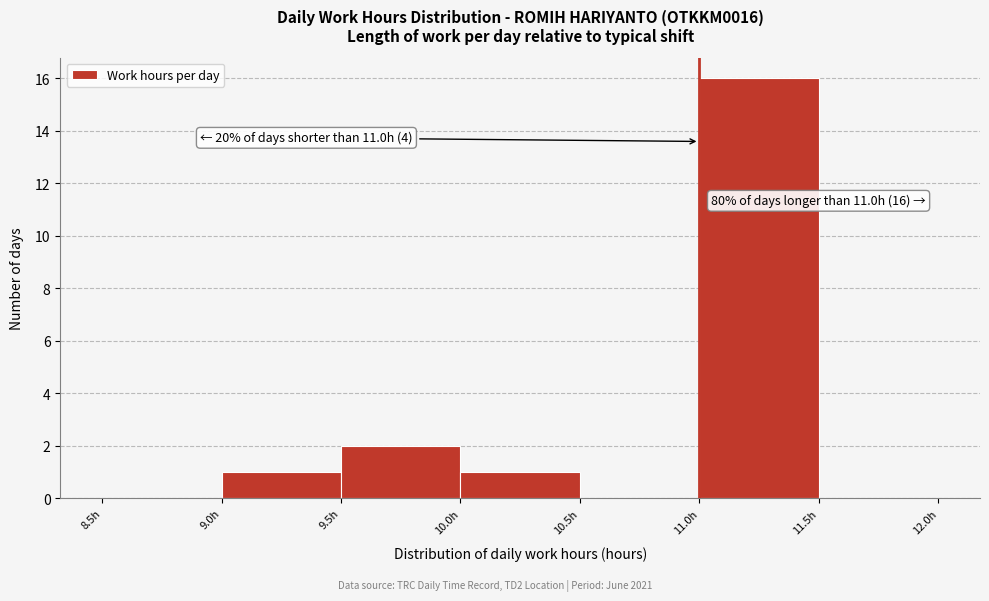

Which range on the x-axis has the tallest bar?

11.0 to 11.5